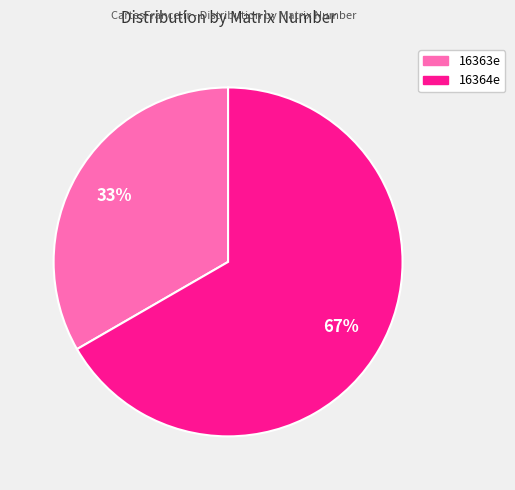

To the nearest percent, what portion does 16364e represent?

67%